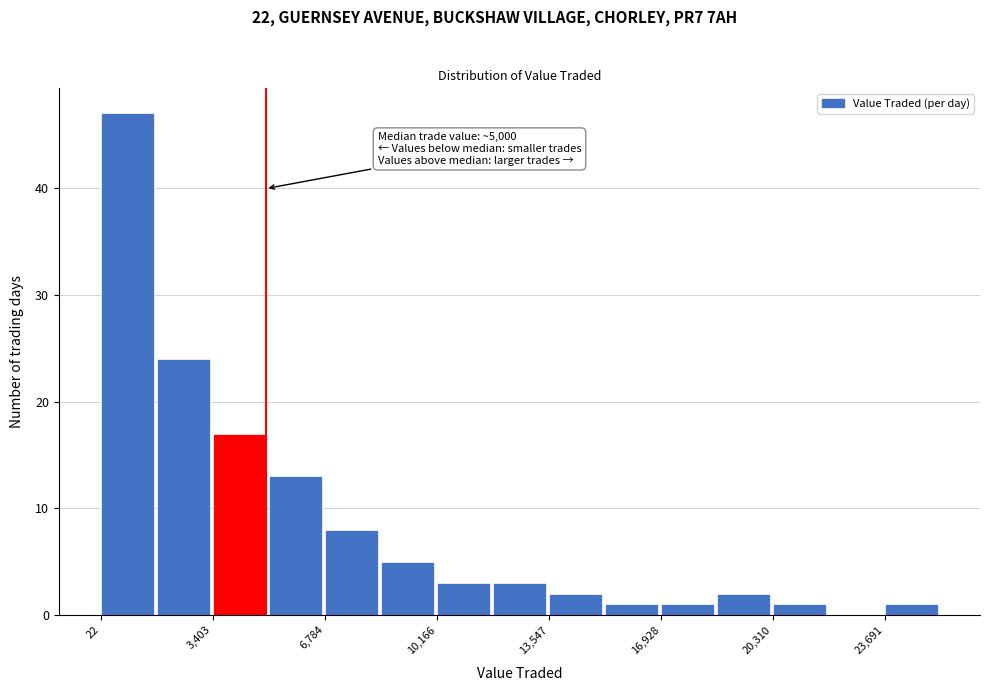

Read against the x-axis, roughly where is the centre of the tallest bar?

1000